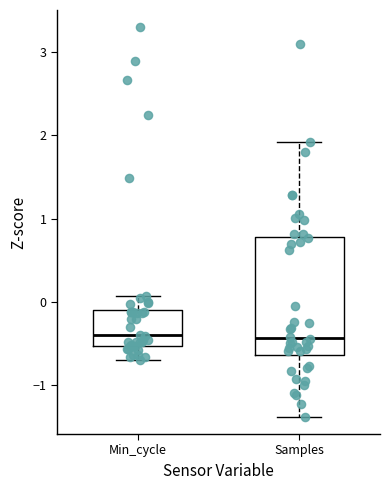

Where is the upper edge of the box for Samples on the y-axis? The values are not printed on the chart, so give them approximately, as read against the axis.

0.8